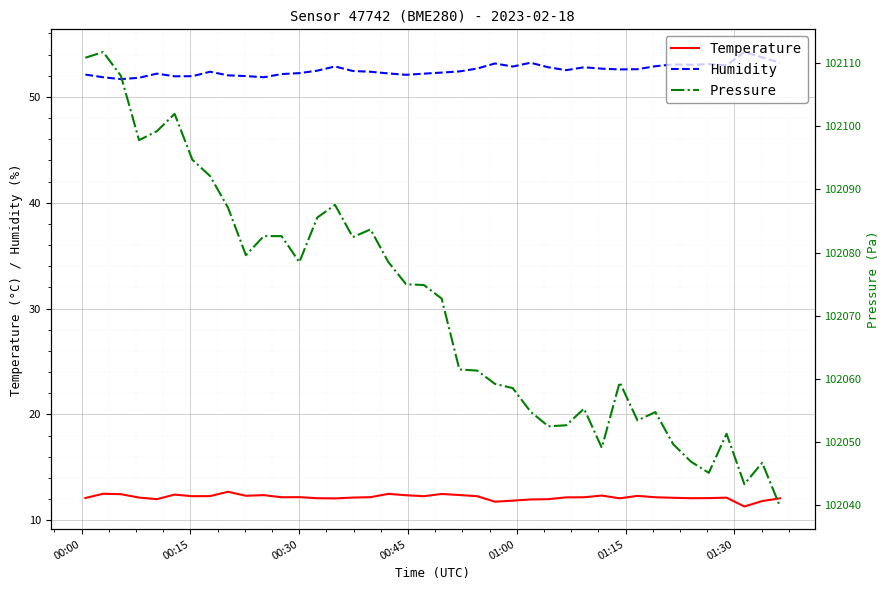

True or false: Temperature and Humidity intersect in this chart.

False